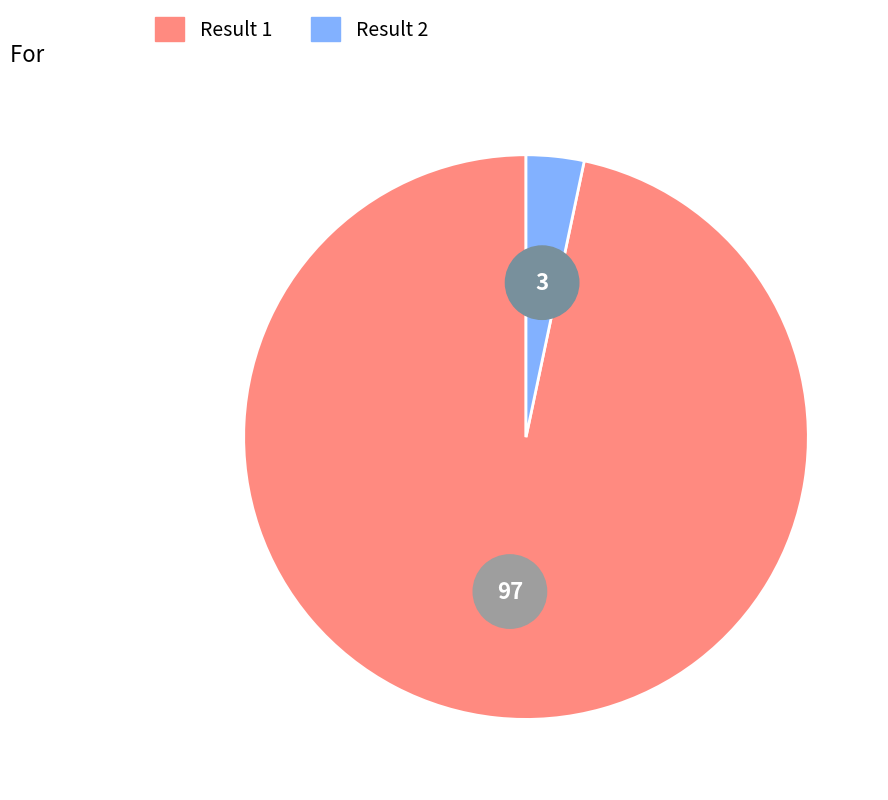

Which slice represents more than half of the pie?

1